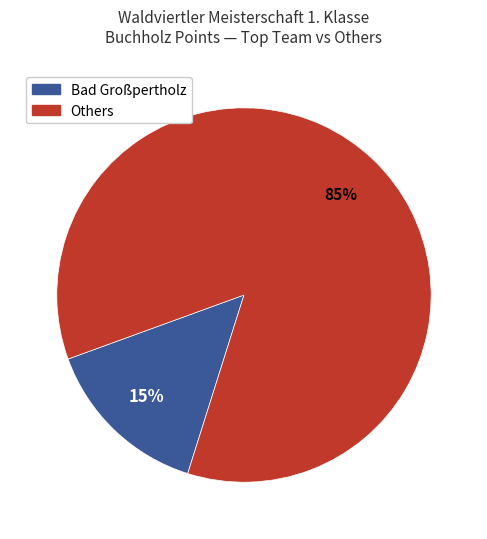

Is there a majority slice in this chart?

Yes